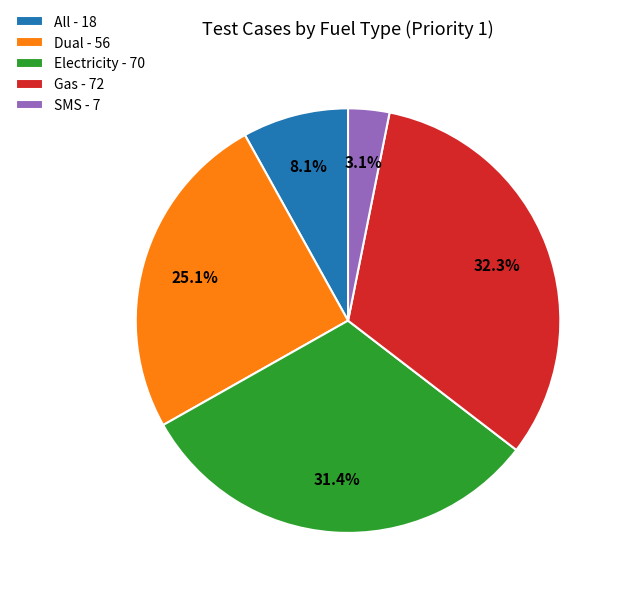

True or false: Gas accounts for 45% of the total.

False